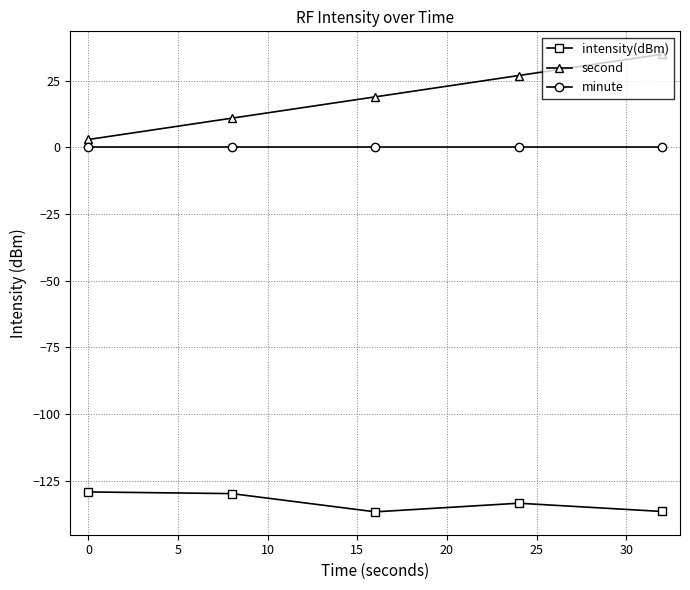

True or false: minute and intensity(dBm) intersect in this chart.

False